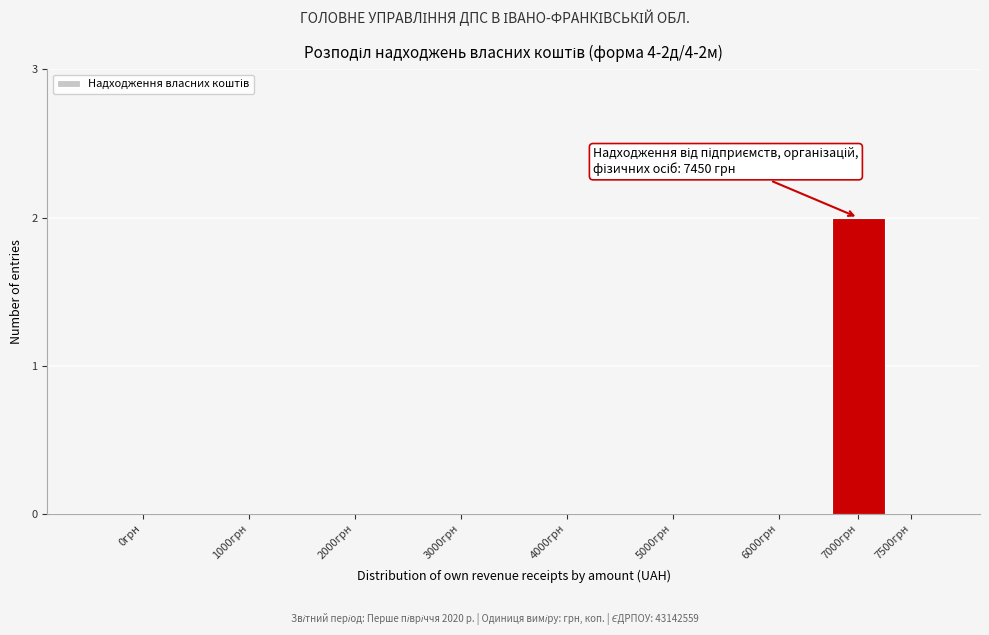

Reading left to right, list all the values displayed in this chart.

0грн=0	1000грн=0	2000грн=0	3000грн=0	4000грн=0	5000грн=0	6000грн=0	7000грн=2	7500грн=0